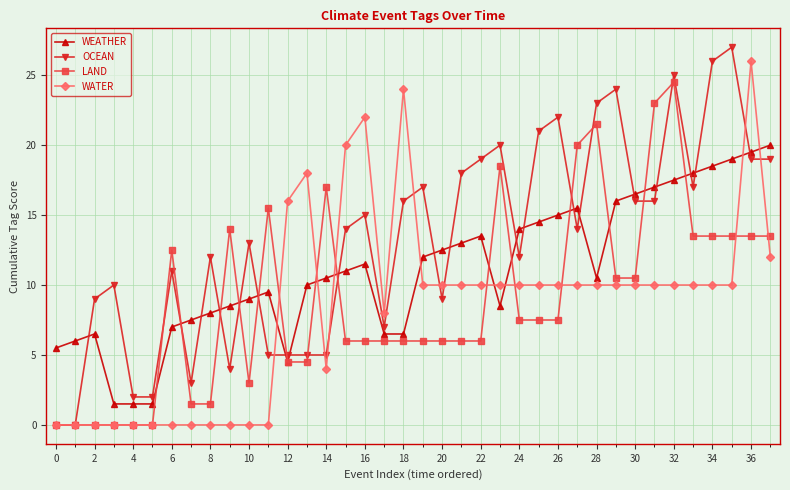

How many lines are shown in the chart?

4